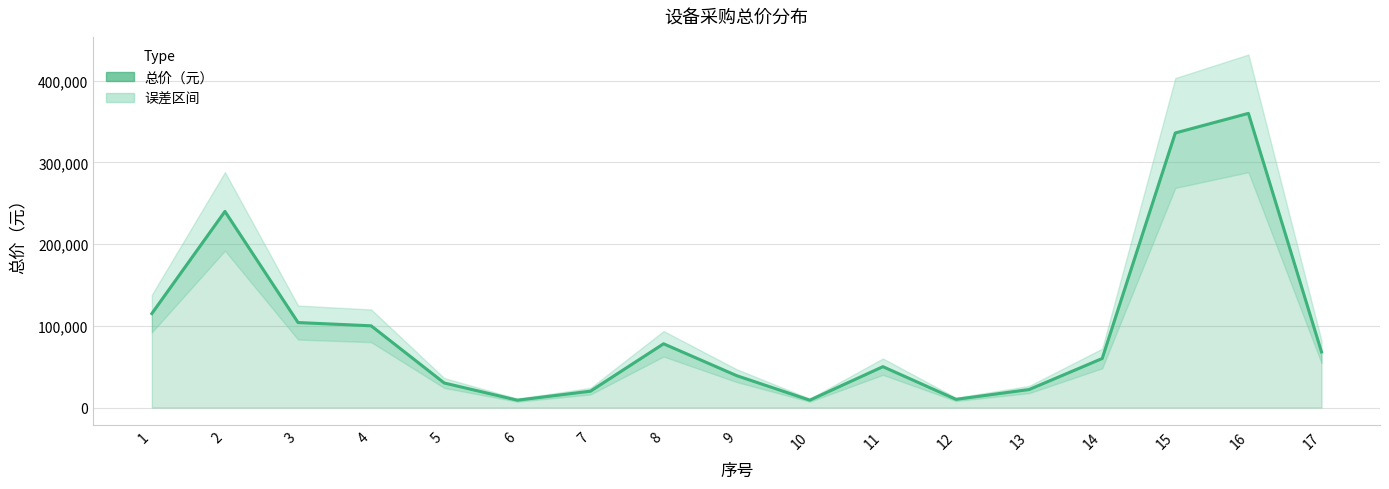

List the labels in order of value, smallest first.

6, 10, 12, 7, 13, 5, 9, 11, 14, 17, 8, 4, 3, 1, 2, 15, 16